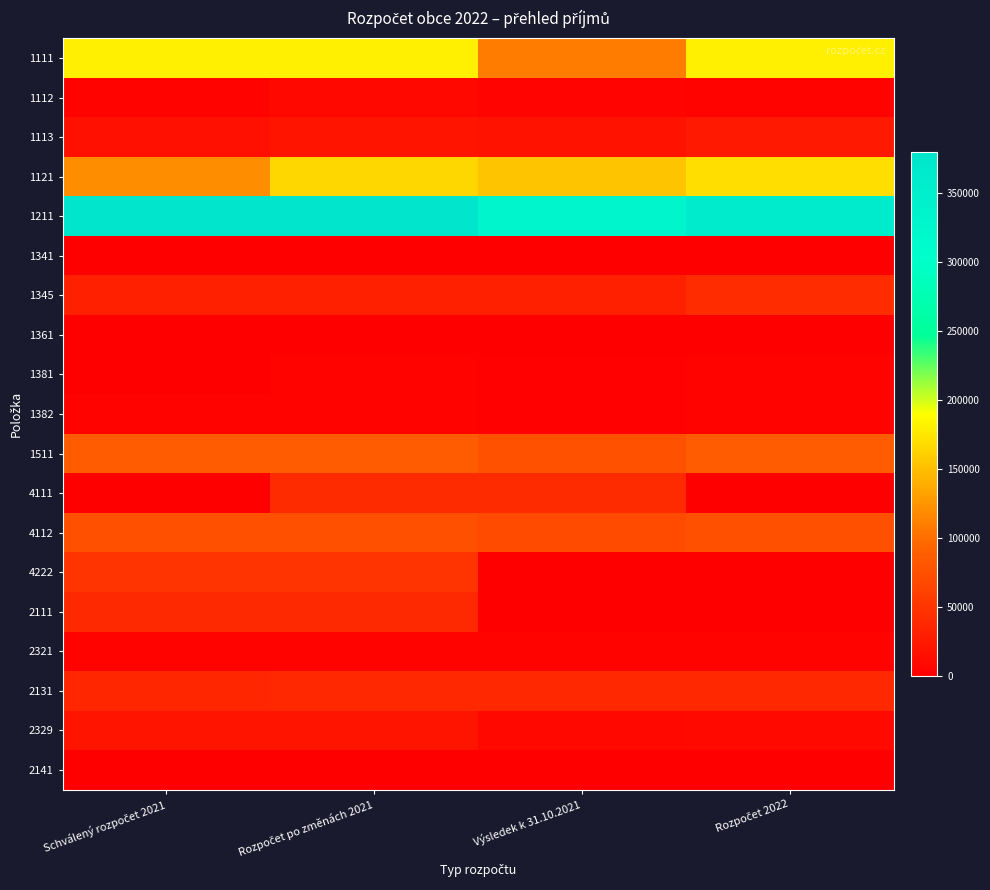

Reading left to right, list all the values displayed in this chart.

1111: Schválený rozpočet 2021=180000.0	Rozpočet po změnách 2021=180000.0	Výsledek k 31.10.2021=108370.1	Rozpočet 2022=180000.0
1112: Schválený rozpočet 2021=3000.0	Rozpočet po změnách 2021=8000.0	Výsledek k 31.10.2021=5334.1	Rozpočet 2022=3000.0
1113: Schválený rozpočet 2021=16000.0	Rozpočet po změnách 2021=20500.0	Výsledek k 31.10.2021=18343.3	Rozpočet 2022=25000.0
1121: Schválený rozpočet 2021=120000.0	Rozpočet po změnách 2021=166000.0	Výsledek k 31.10.2021=154017.2	Rozpočet 2022=170000.0
1211: Schválený rozpočet 2021=380000.0	Rozpočet po změnách 2021=380000.0	Výsledek k 31.10.2021=330797.2	Rozpočet 2022=360000.0
1341: Schválený rozpočet 2021=1000.0	Rozpočet po změnách 2021=1000.0	Výsledek k 31.10.2021=630.0	Rozpočet 2022=1000.0
1345: Schválený rozpočet 2021=30000.0	Rozpočet po změnách 2021=30000.0	Výsledek k 31.10.2021=29962.0	Rozpočet 2022=42000.0
1361: Schválený rozpočet 2021=0.0	Rozpočet po změnách 2021=150.0	Výsledek k 31.10.2021=150.0	Rozpočet 2022=200.0
1381: Schválený rozpočet 2021=0.0	Rozpočet po změnách 2021=3000.0	Výsledek k 31.10.2021=2823.7	Rozpočet 2022=3000.0
1382: Schválený rozpočet 2021=3000.0	Rozpočet po změnách 2021=3000.0	Výsledek k 31.10.2021=1762.3	Rozpočet 2022=3000.0
1511: Schválený rozpočet 2021=85000.0	Rozpočet po změnách 2021=85000.0	Výsledek k 31.10.2021=77083.1	Rozpočet 2022=85000.0
4111: Schválený rozpočet 2021=0.0	Rozpočet po změnách 2021=41184.0	Výsledek k 31.10.2021=41183.1	Rozpočet 2022=0.0
4112: Schválený rozpočet 2021=75000.0	Rozpočet po změnách 2021=75000.0	Výsledek k 31.10.2021=70800.0	Rozpočet 2022=75000.0
4222: Schválený rozpočet 2021=50000.0	Rozpočet po změnách 2021=50000.0	Výsledek k 31.10.2021=0.0	Rozpočet 2022=0.0
2111: Schválený rozpočet 2021=40000.0	Rozpočet po změnách 2021=40000.0	Výsledek k 31.10.2021=0.0	Rozpočet 2022=0.0
2321: Schválený rozpočet 2021=4000.0	Rozpočet po změnách 2021=4000.0	Výsledek k 31.10.2021=3600.0	Rozpočet 2022=4000.0
2131: Schválený rozpočet 2021=36000.0	Rozpočet po změnách 2021=37535.0	Výsledek k 31.10.2021=37535.0	Rozpočet 2022=38000.0
2329: Schválený rozpočet 2021=20000.0	Rozpočet po změnách 2021=20000.0	Výsledek k 31.10.2021=7721.7	Rozpočet 2022=10000.0
2141: Schválený rozpočet 2021=250.0	Rozpočet po změnách 2021=250.0	Výsledek k 31.10.2021=184.4	Rozpočet 2022=200.0